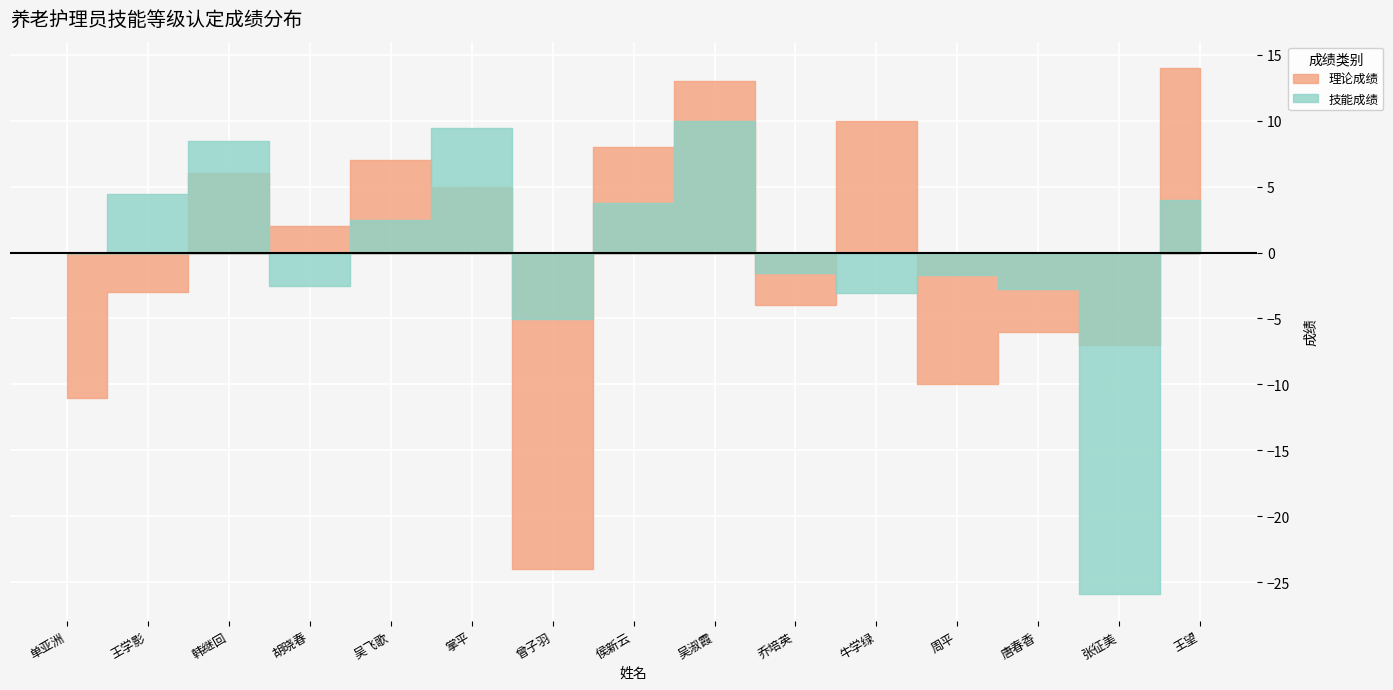

True or false: 理论成绩 has a value of 46.7 at 胡晓春.

False